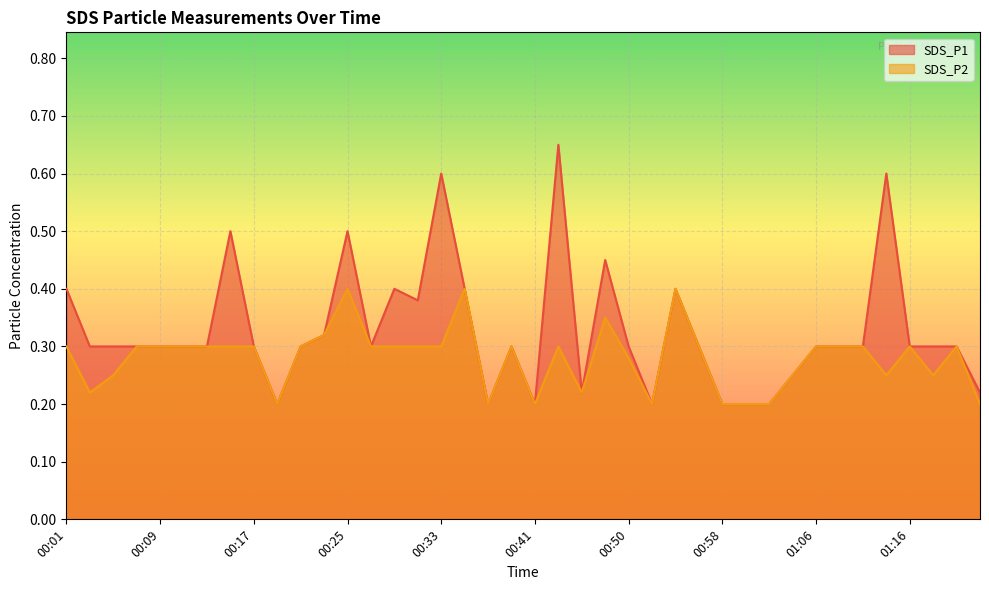

What is the value of the SDS_P2 point at the 22nd from the left?

0.3